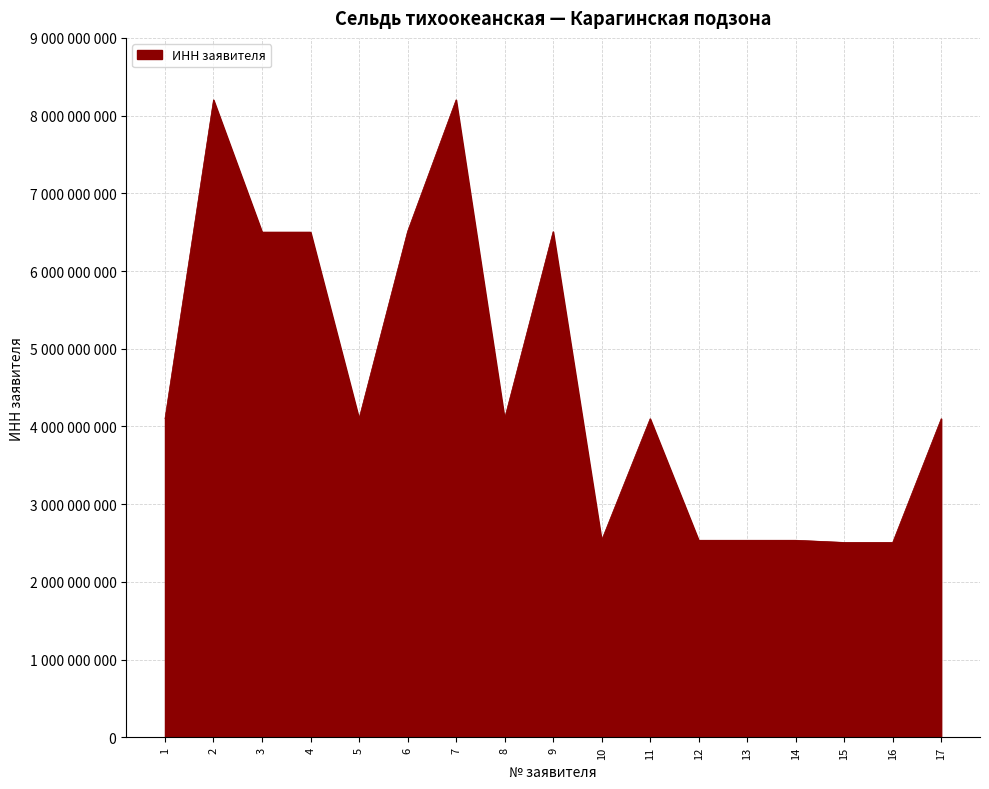

Does the chart display data point markers on the line(s)?

No